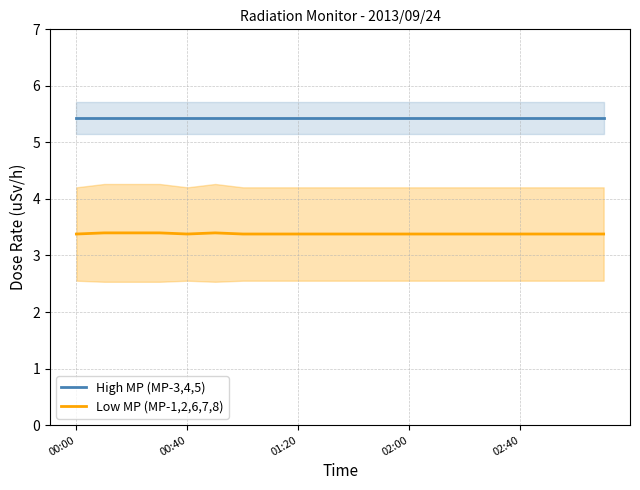

True or false: High MP (MP-3,4,5) has a value of 5.4 at 19.

True